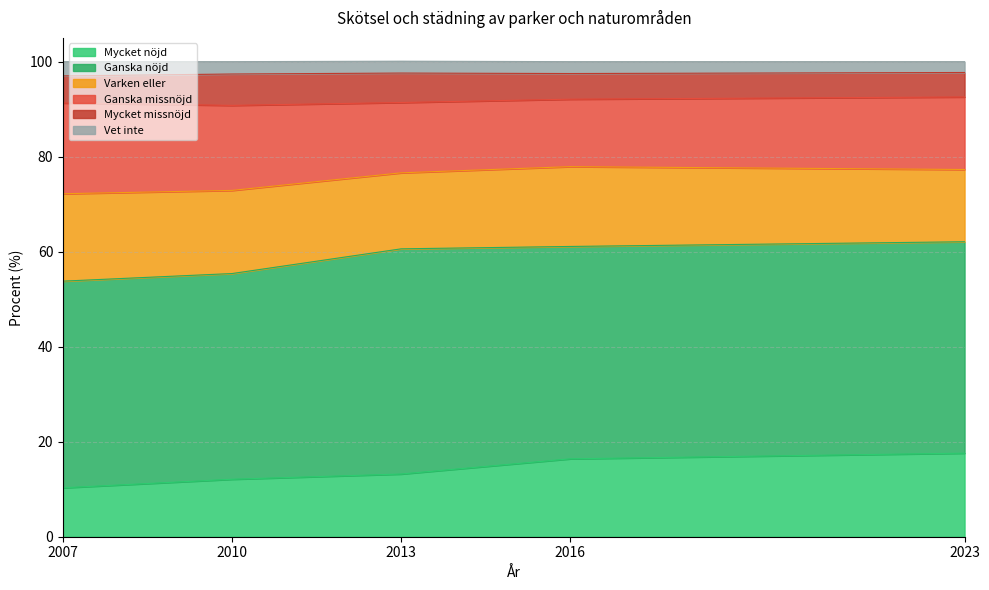

Reading left to right, list all the values displayed in this chart.

Mycket nöjd: 2007=10.3	2010=12.1	2013=13.2	2016=16.4	2023=17.6
Ganska nöjd: 2007=43.5	2010=43.3	2013=47.4	2016=44.7	2023=44.5
Varken eller: 2007=18.4	2010=17.5	2013=16.0	2016=16.8	2023=15.2
Ganska missnöjd: 2007=19.1	2010=17.9	2013=14.8	2016=14.2	2023=15.3
Mycket missnöjd: 2007=5.7	2010=6.6	2013=6.2	2016=5.4	2023=5.2
Vet inte: 2007=3.0	2010=2.6	2013=2.5	2016=2.5	2023=2.3